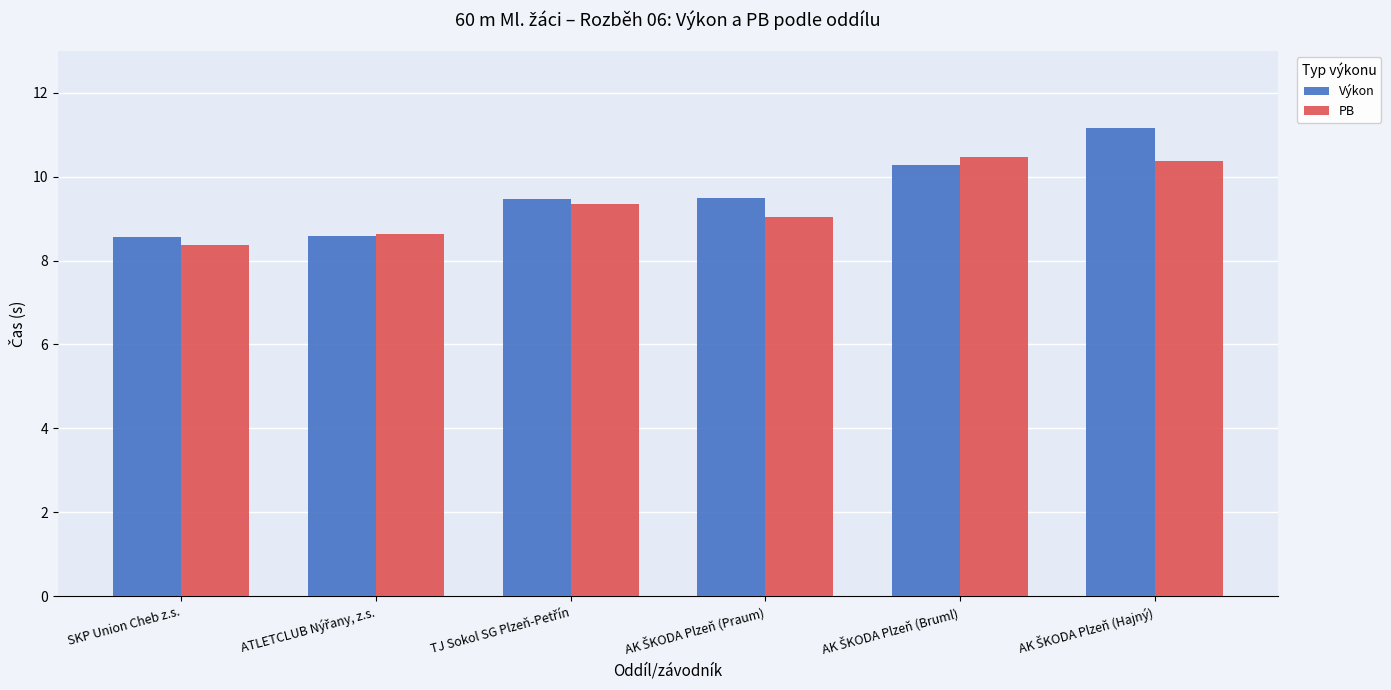

Which series has the widest spread of values?

Výkon